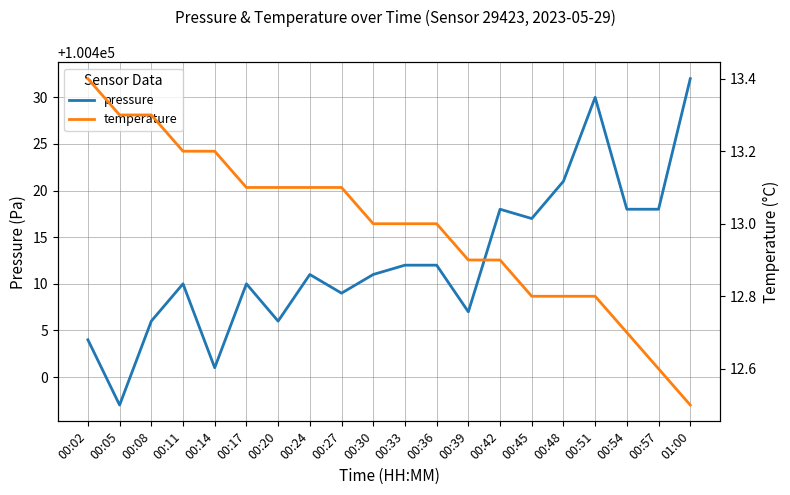

Where is temperature nearest to the value 12?

01:00